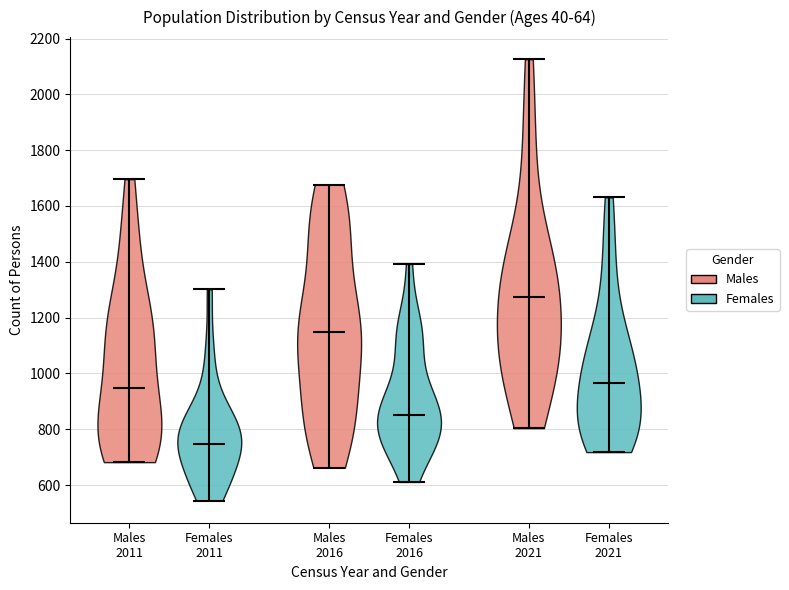

Where does the median line of the violin for Females 2016 sit on the y-axis? The values are not printed on the chart, so give them approximately, as read against the axis.

860